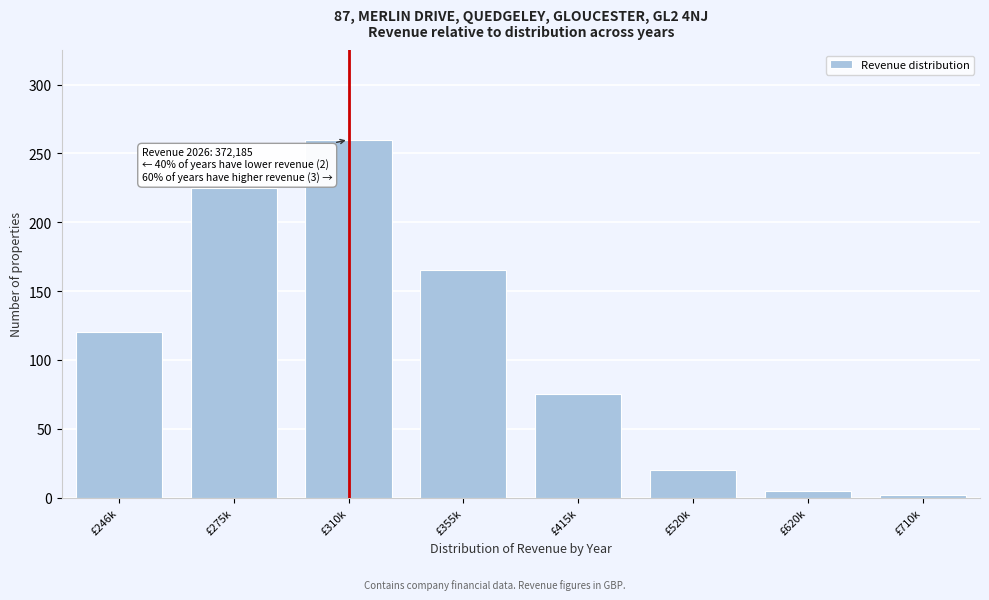

Reading left to right, what are all the values shown in this chart?

£246k=120	£275k=225	£310k=260	£355k=165	£415k=75	£520k=20	£620k=5	£710k=2